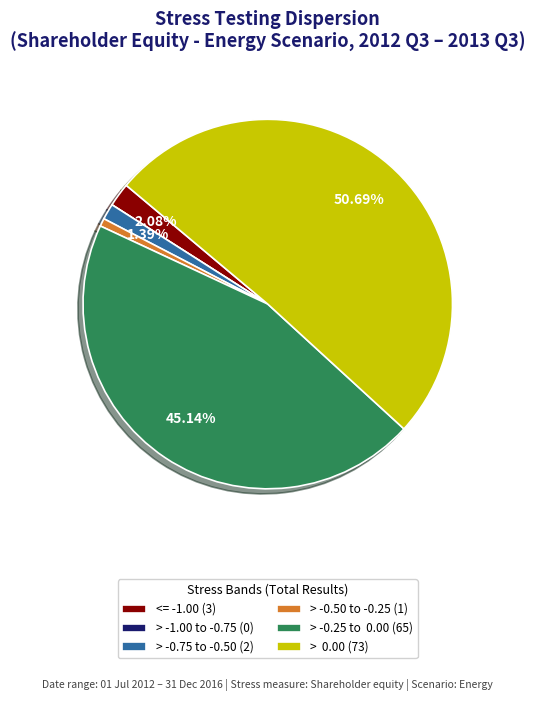

The <= -1.00 slice represents 11% of the pie. True or false?

False